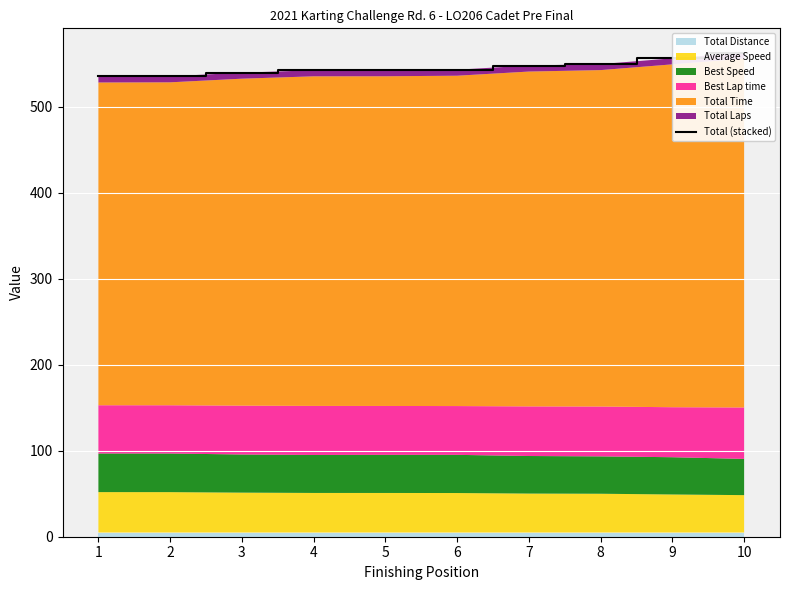

Reading left to right, transcribe all the data shown in this chart.

535.3	535.5	539.7	542.5	542.5	543.2	548.0	549.7	556.4	563.1